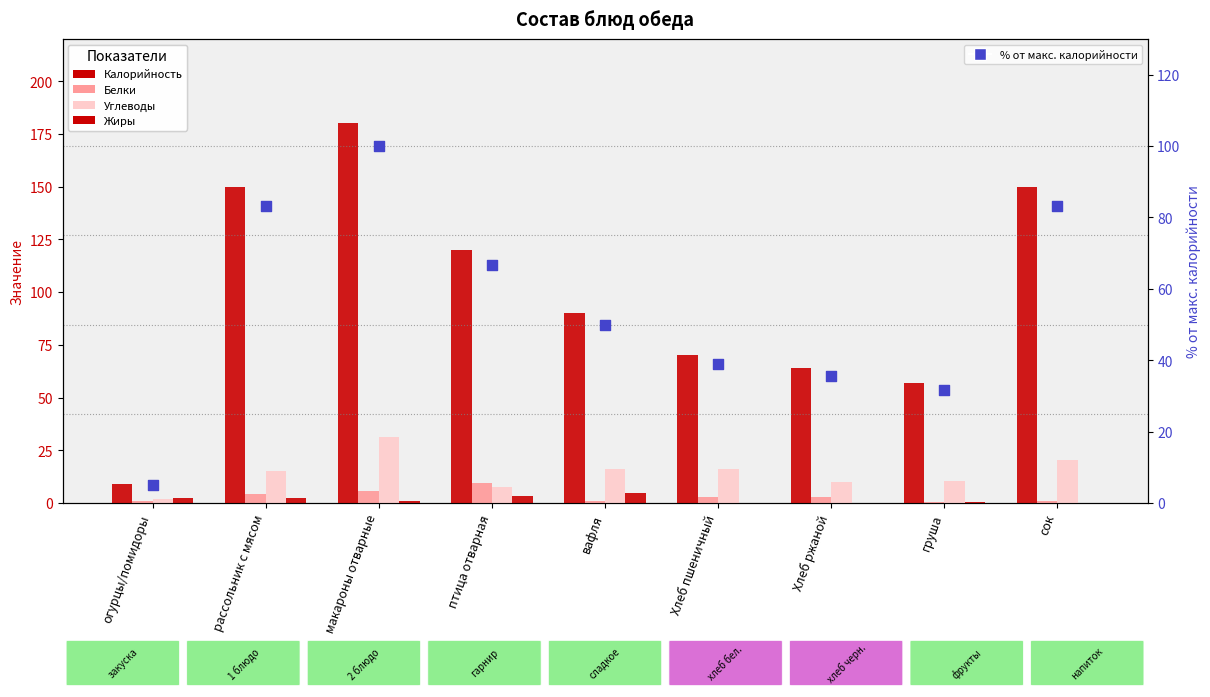

Which series reaches the minimum Y coordinate?

Жиры